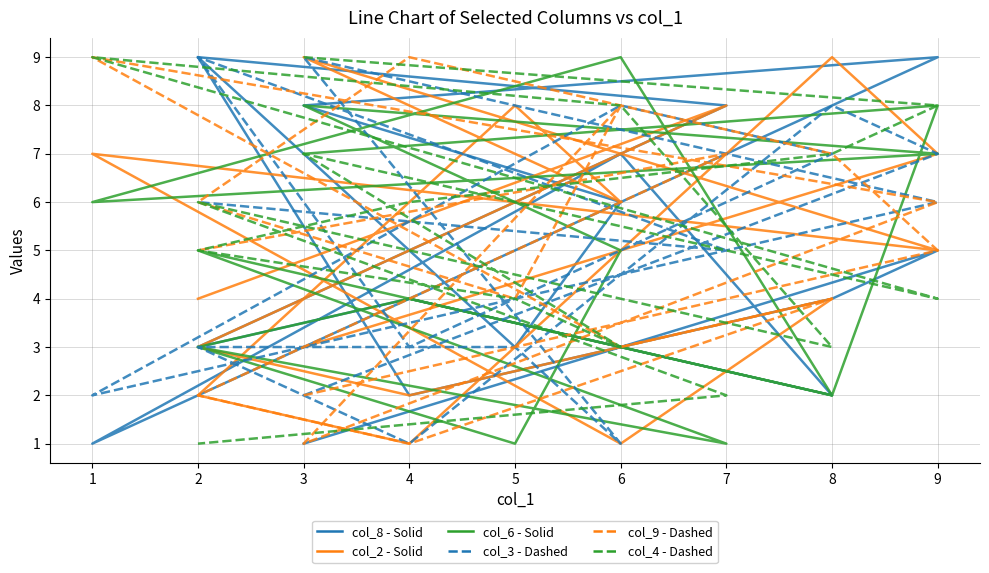

True or false: col_3 - Dashed and col_9 - Dashed intersect in this chart.

True